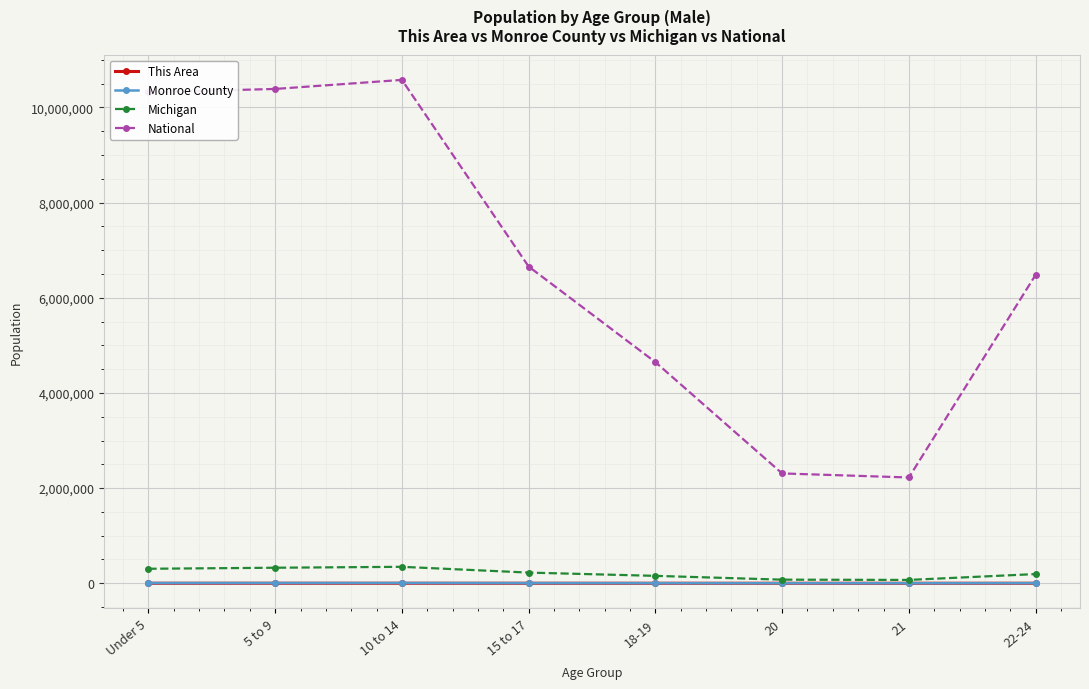

What is the label of the 7th point from the left?

21